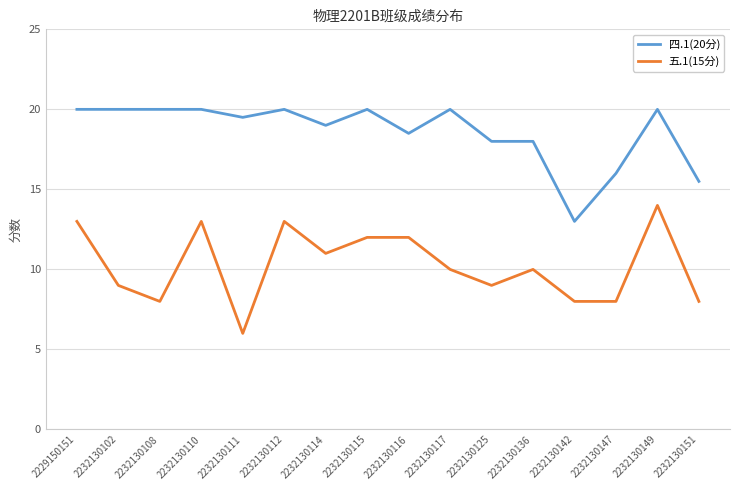

Is this an area chart (filled region under the line)?

No